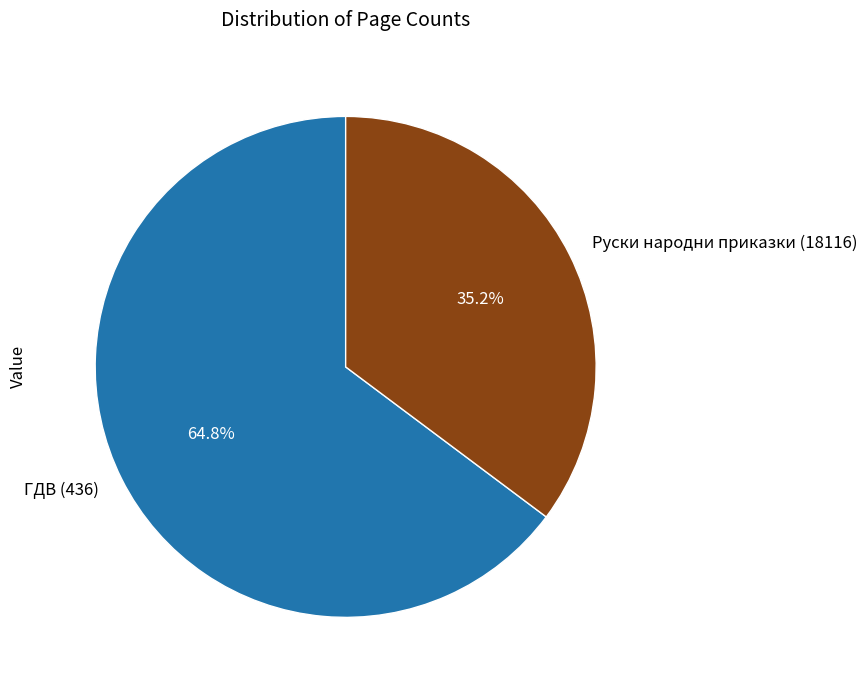

To the nearest percent, what is the difference between the Руски народни приказки (18116) and ГДВ (436) slice percentages?

30%